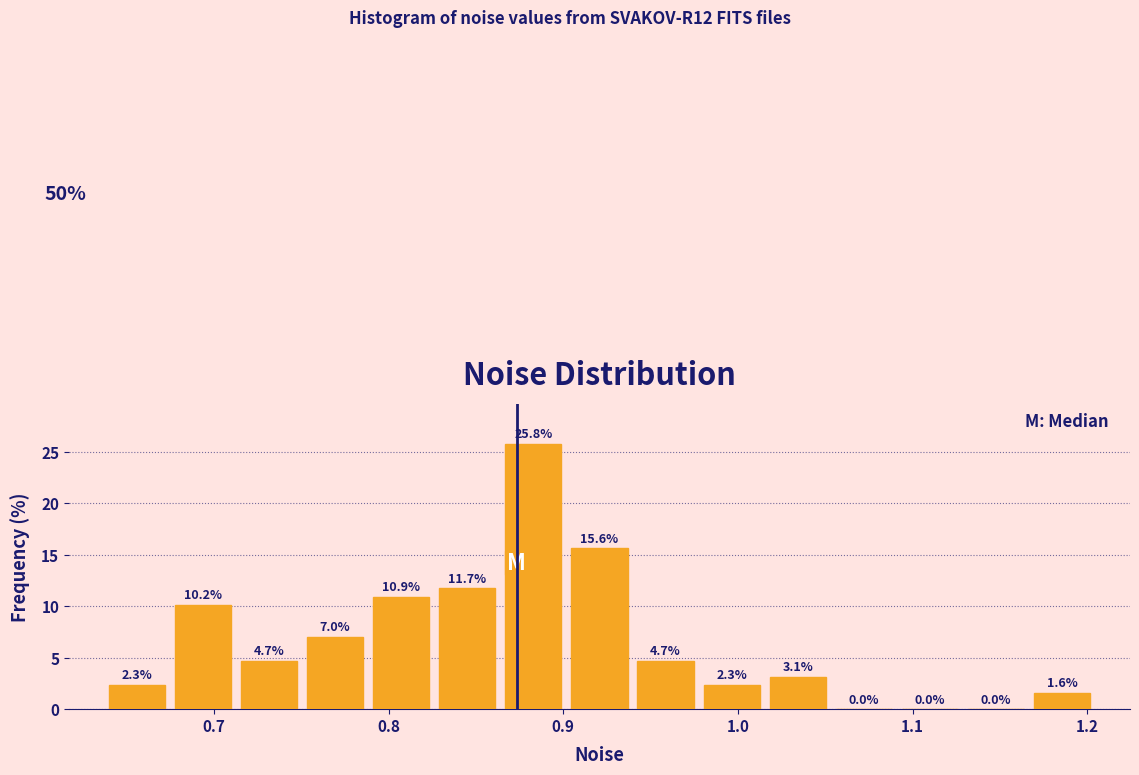

Read against the x-axis, roughly where is the centre of the tallest bar?

0.88